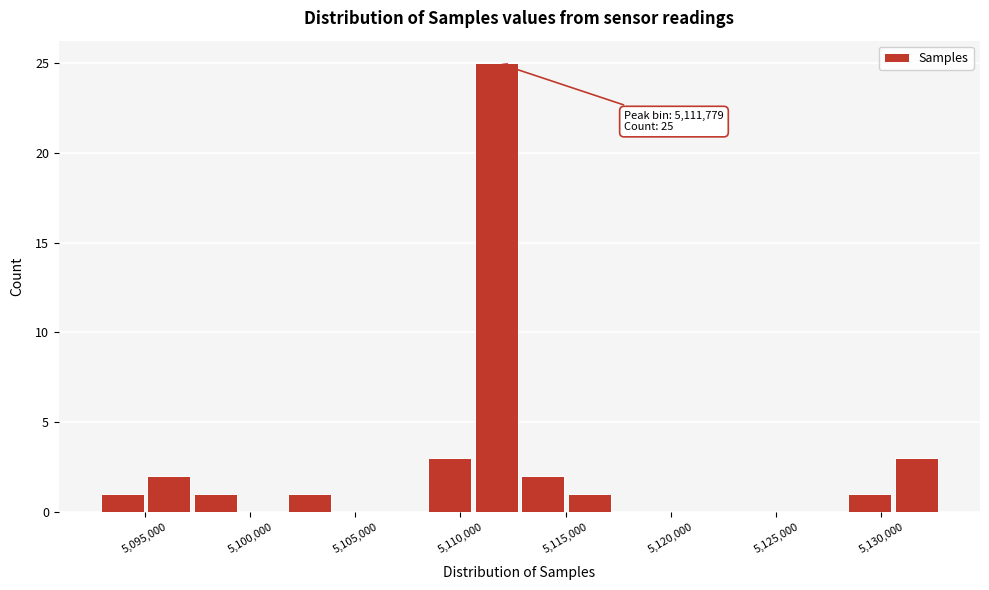

Which range on the x-axis has the tallest bar?

5110500 to 5113000